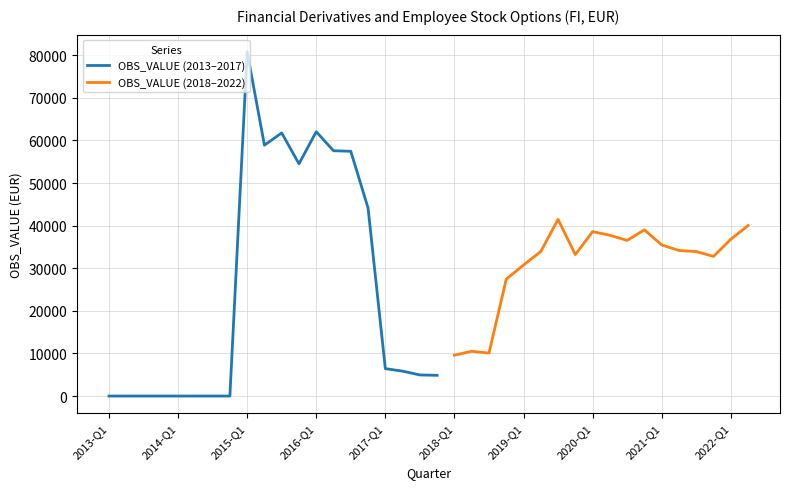

Read the value at 2016-Q3.

57461